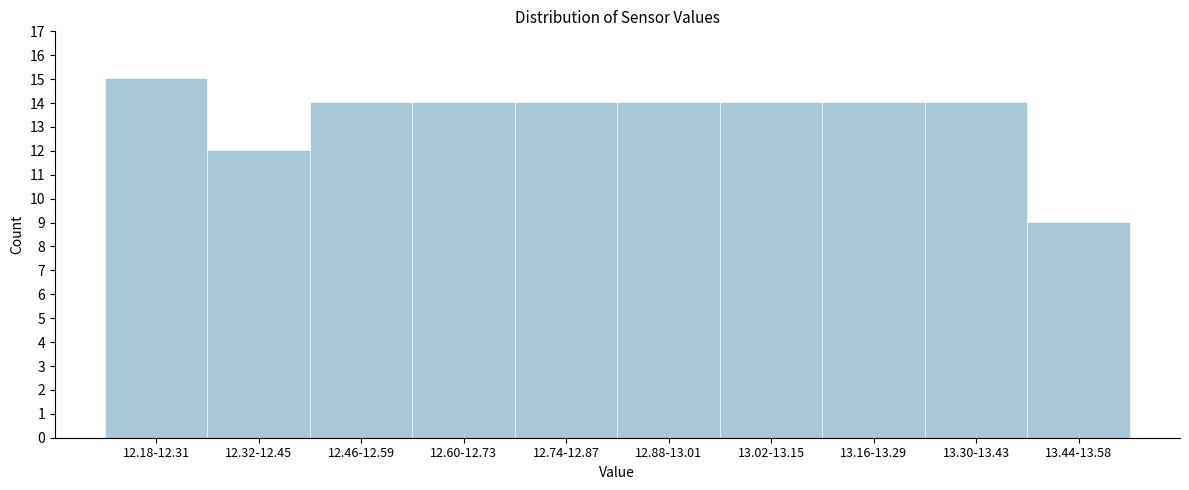

Reading left to right, extract all data points from this chart.

15	12	14	14	14	14	14	14	14	9